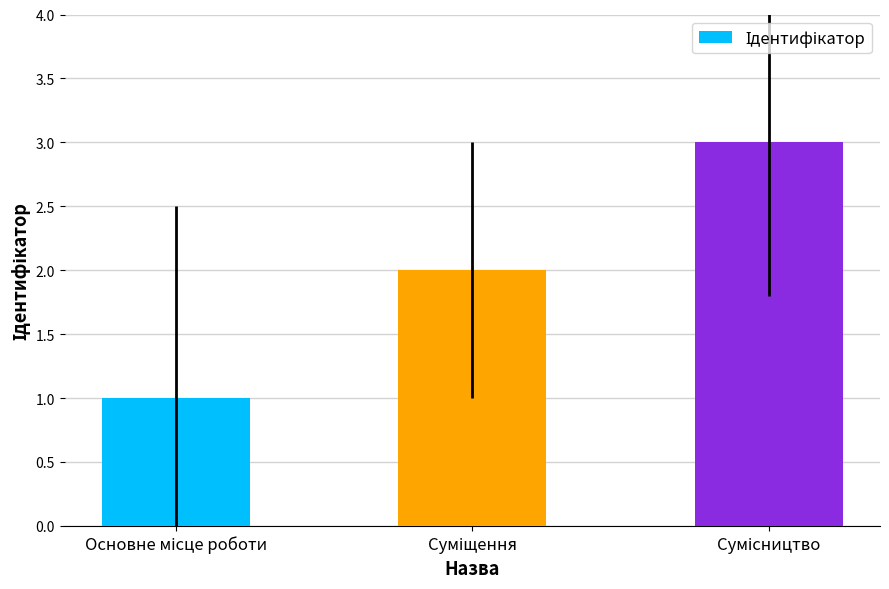

What is the sum of all values?

6